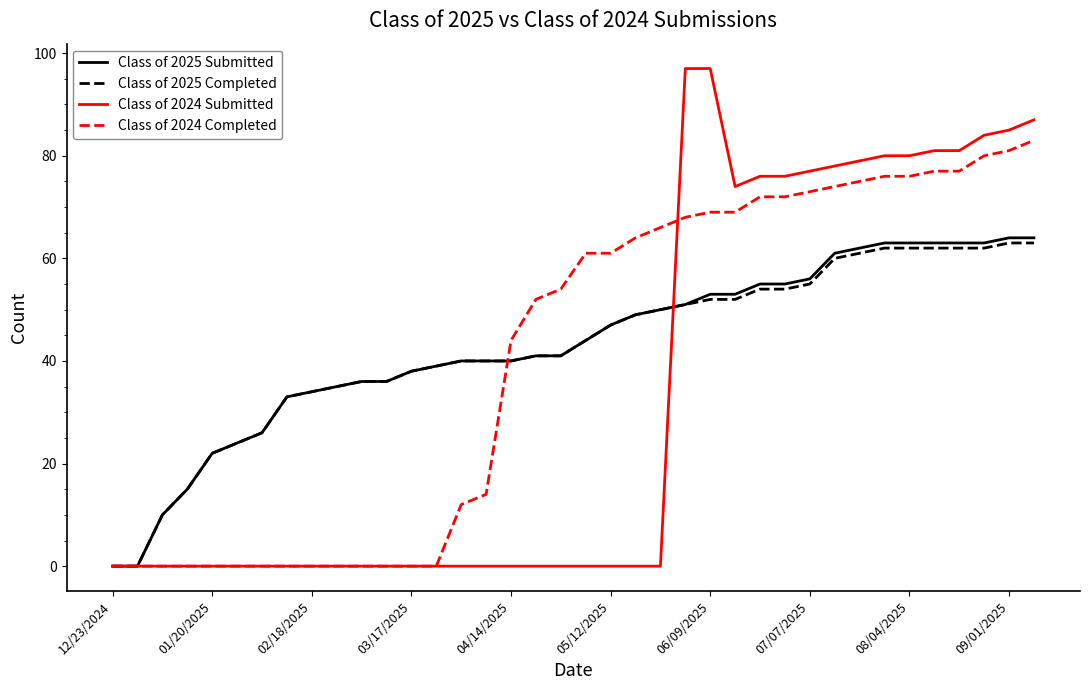

What is the maximum value shown in the chart?

97